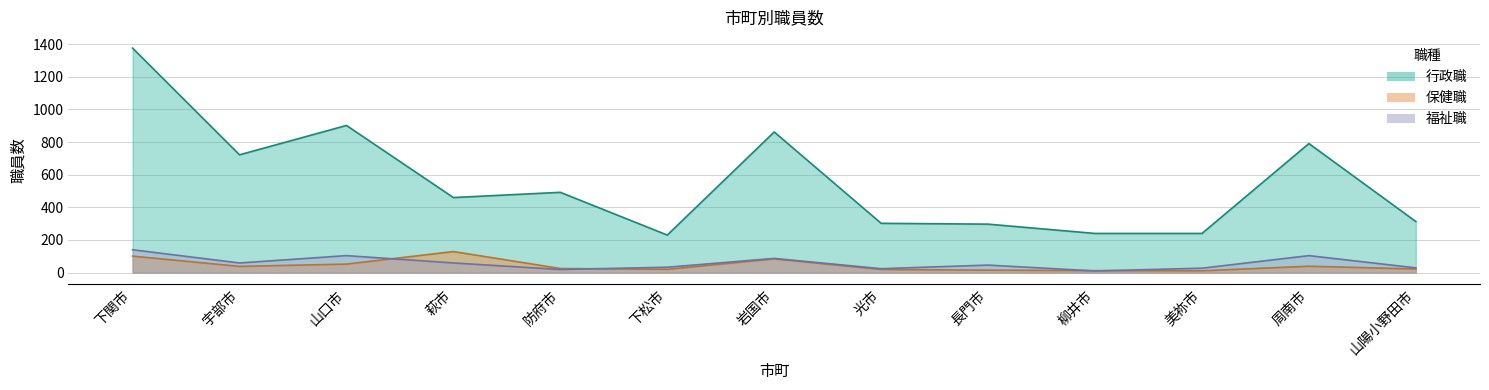

How many data points in 福祉職 are above 46?

6